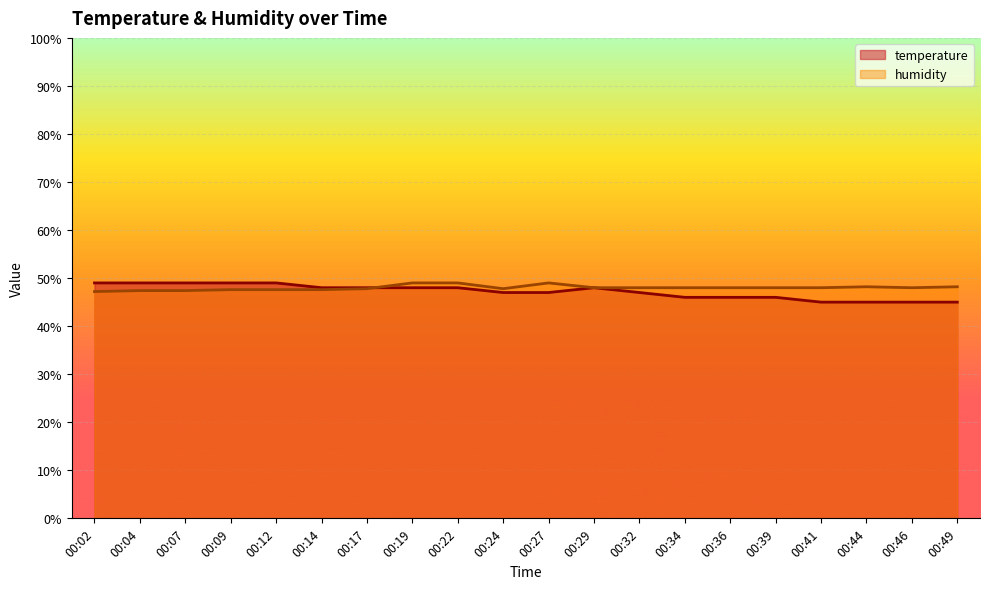

Where is humidity nearest to the value 48?

00:29